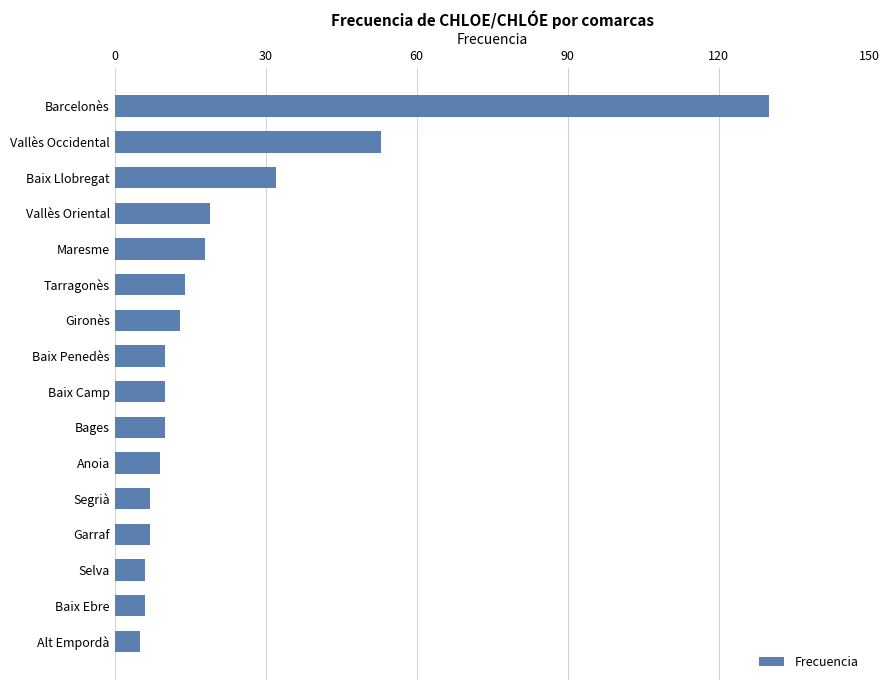

Reading top to bottom, transcribe all the data shown in this chart.

Barcelonès=130	Vallès Occidental=53	Baix Llobregat=32	Vallès Oriental=19	Maresme=18	Tarragonès=14	Gironès=13	Baix Penedès=10	Baix Camp=10	Bages=10	Anoia=9	Segrià=7	Garraf=7	Selva=6	Baix Ebre=6	Alt Empordà=5